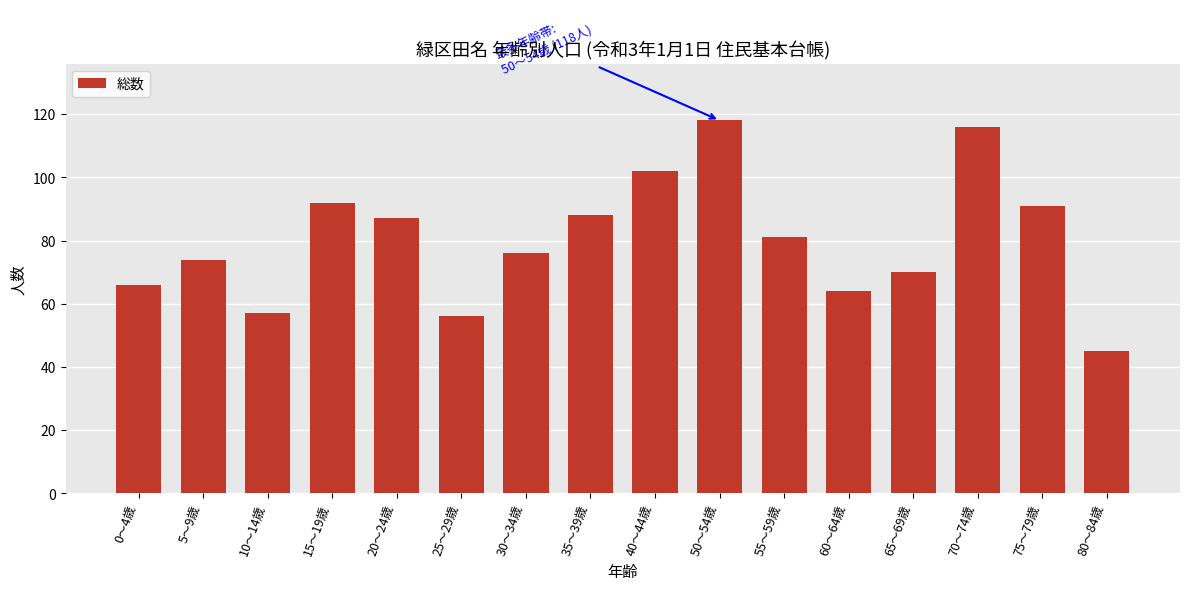

What position from the left is 80～84歳?

16